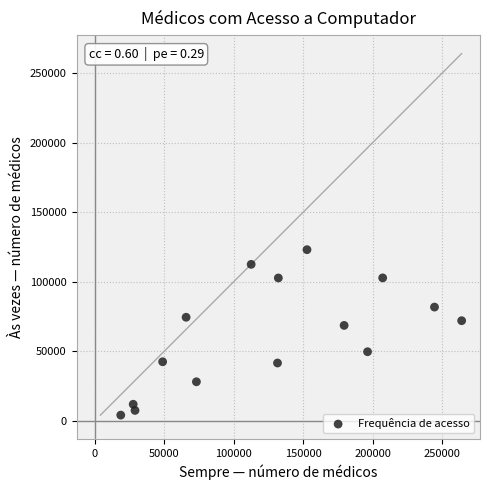

What is the range of Y values (max minus min)?

119041